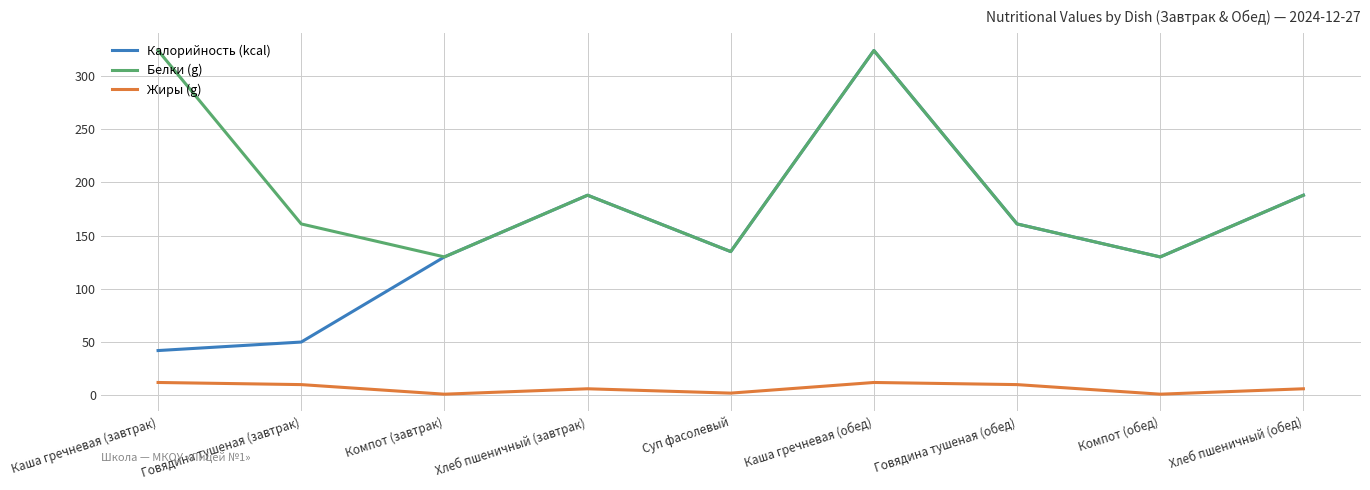

At which category is the sum across all series the highest?

Каша гречневая (обед)